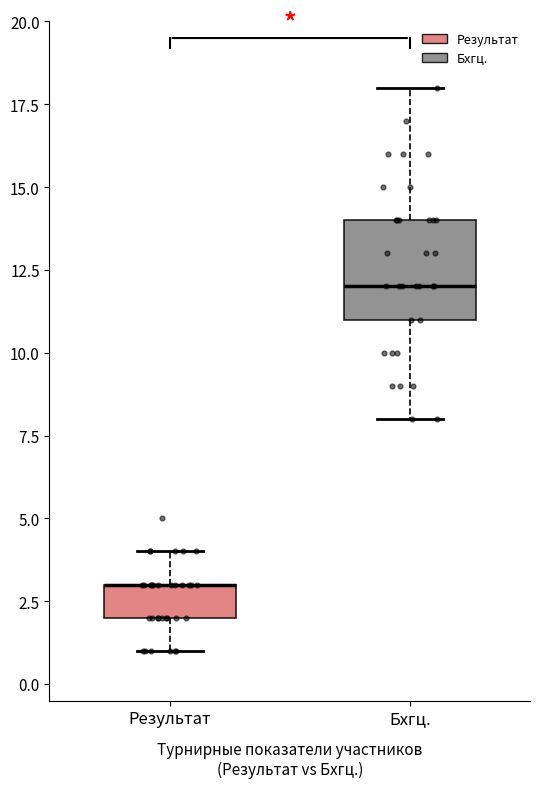

Comparing the boxes themselves (not the whiskers), which one is the tallest?

Бхгц.